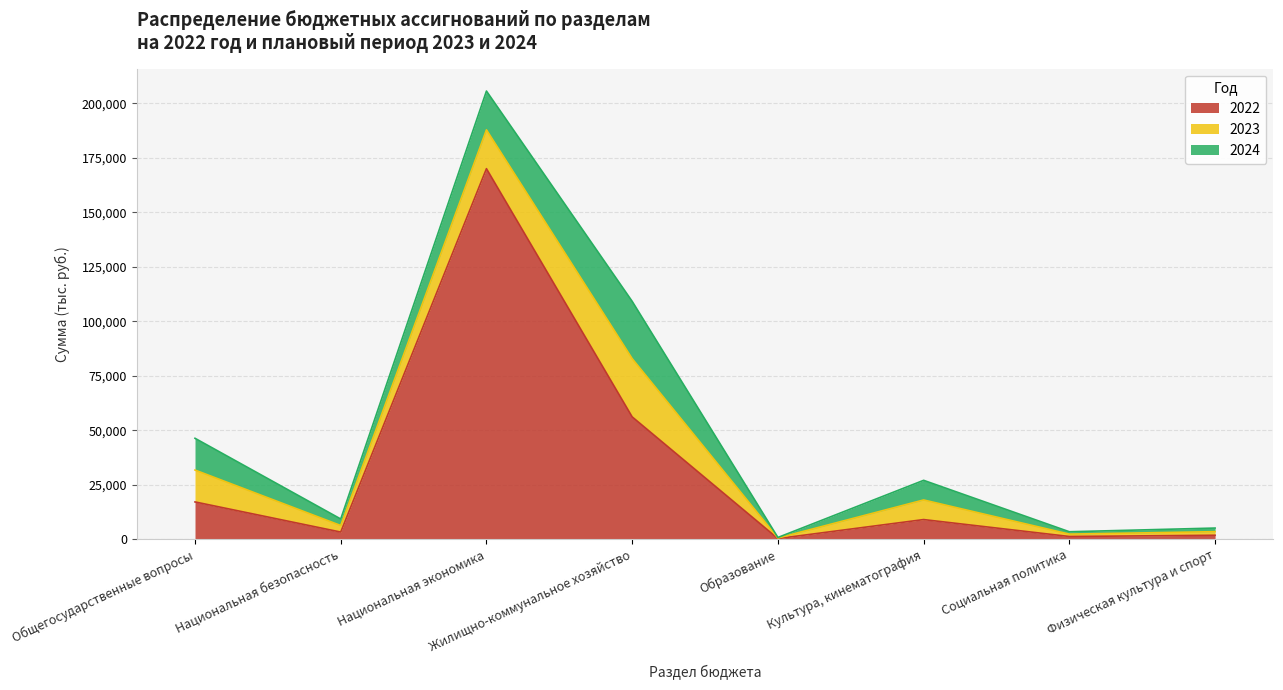

True or false: 2023 has a value of 6168.8 at Общегосударственные вопросы.

False